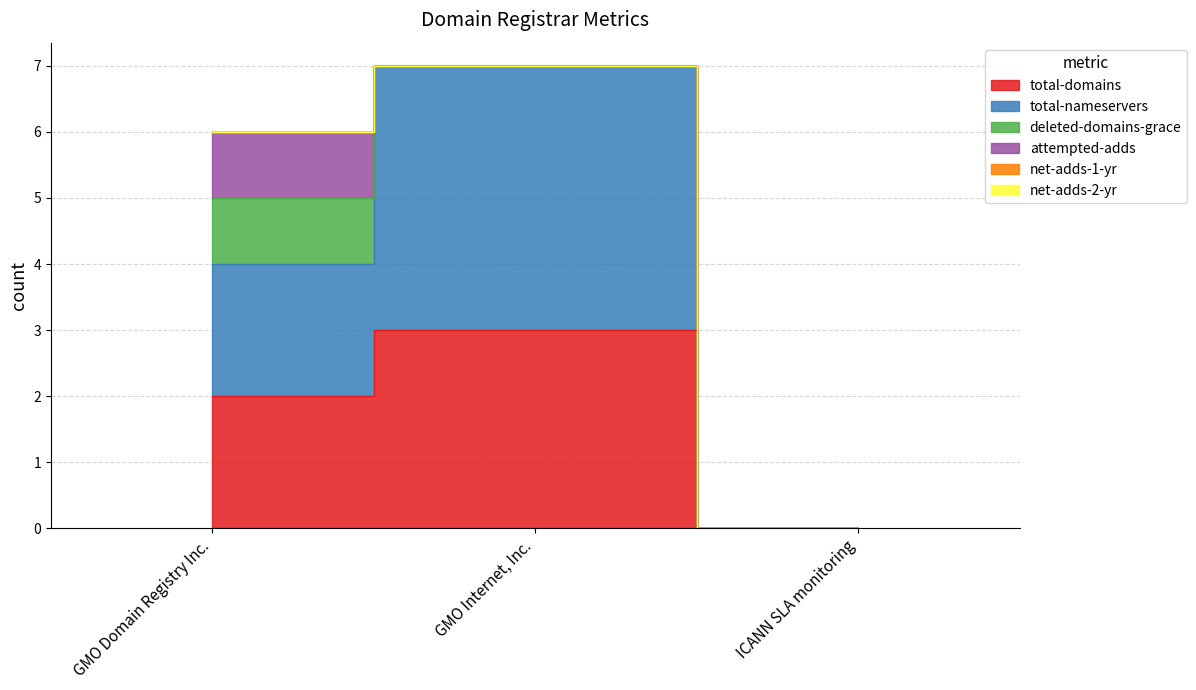

What is the total value across all series at GMO Domain Registry Inc.?

6